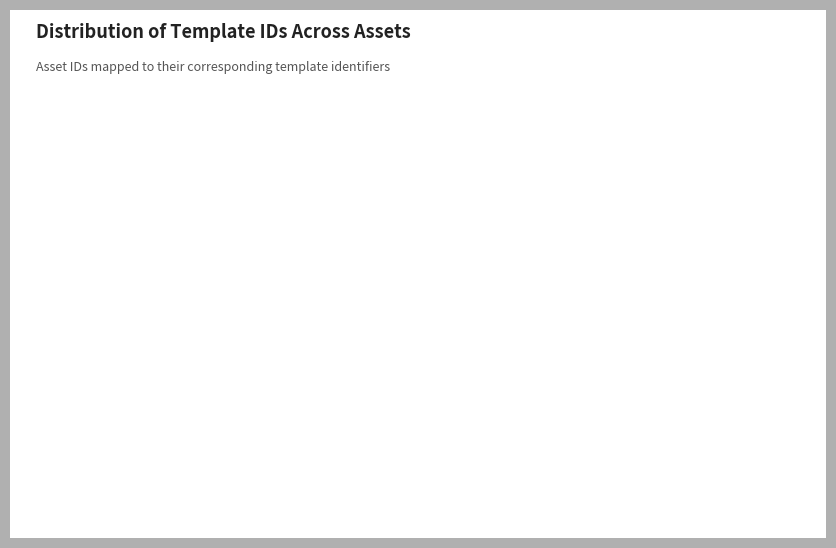

How many segments does this pie chart have?

3